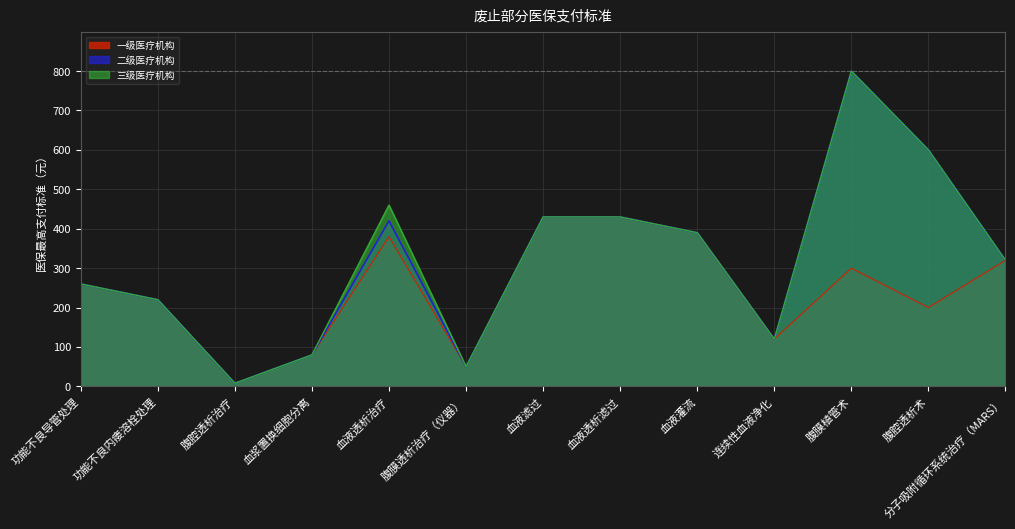

What is the label of the 12th point from the right?

功能不良内瘘溶栓处理